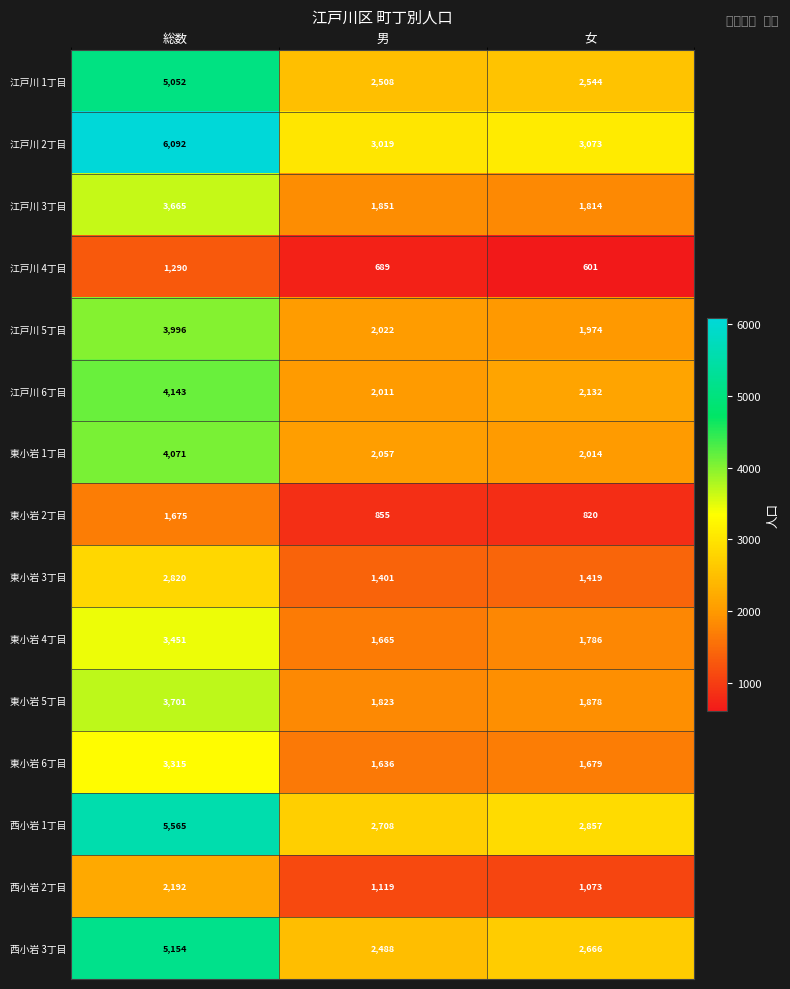

Is it true that 江戸川 2丁目 equals 3073 at 女?

True